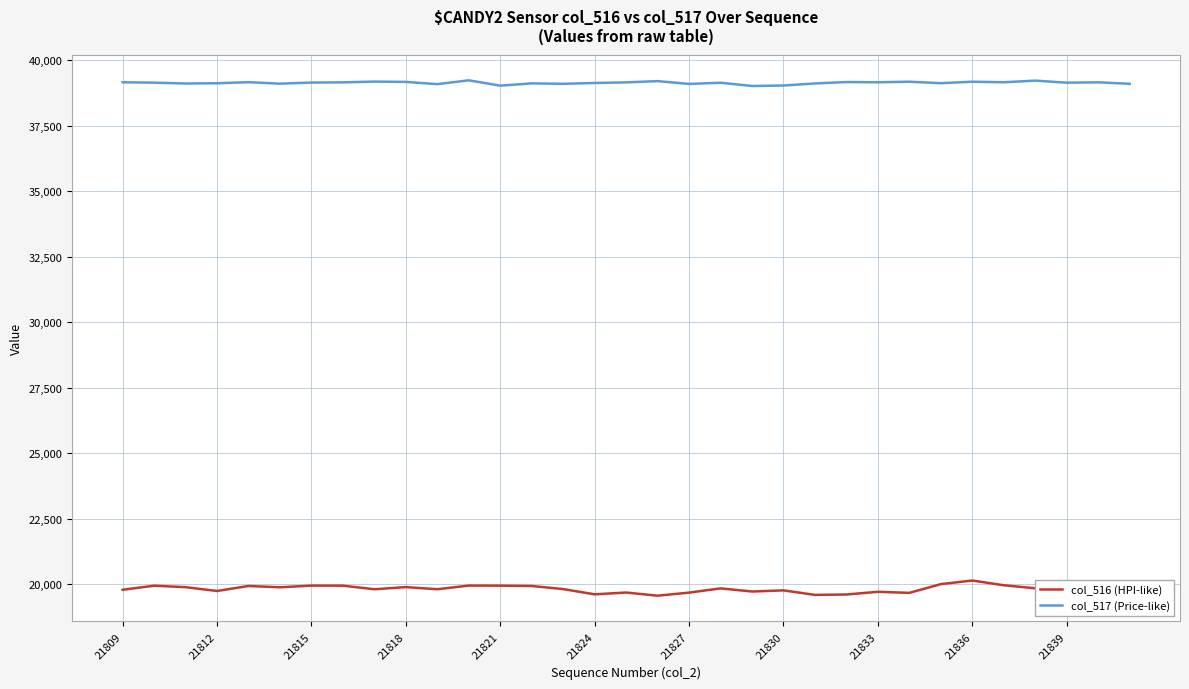

True or false: col_516 (HPI-like) and col_517 (Price-like) cross at least once.

False